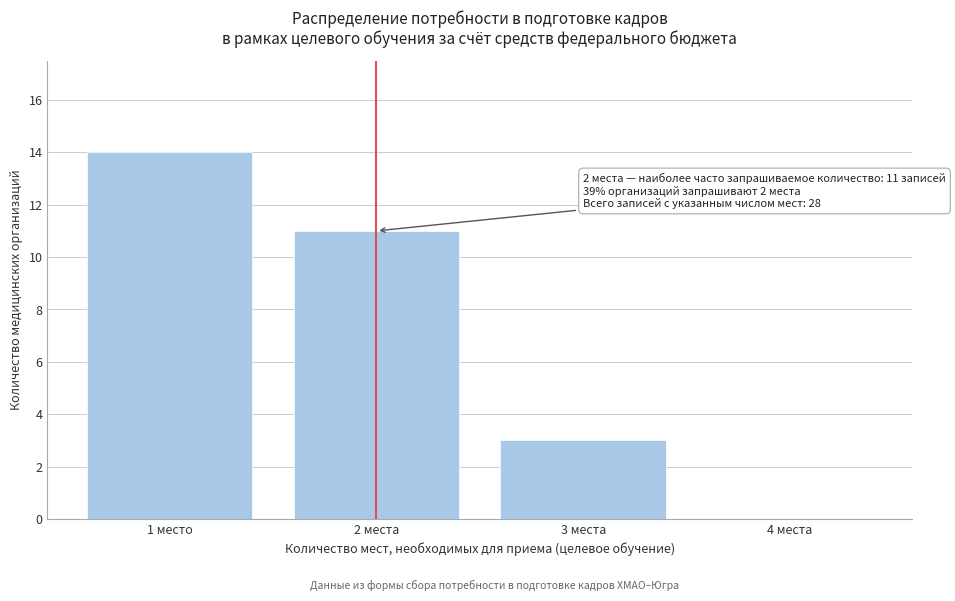

Reading right to left, transcribe all the data shown in this chart.

4 места=0	3 места=3	2 места=11	1 место=14